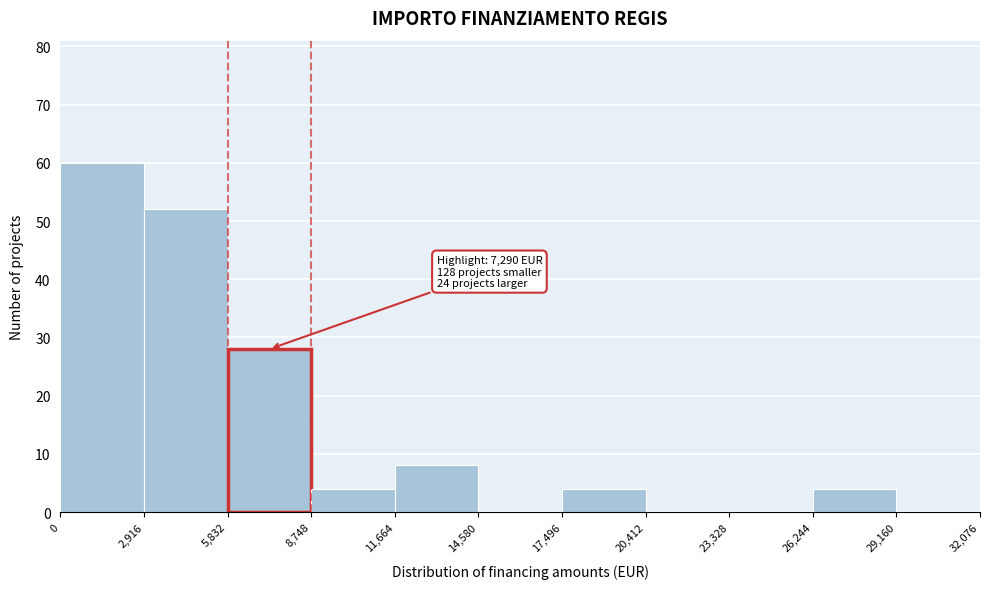

Over which range of the x-axis is the bar tallest?

0 to 2,916